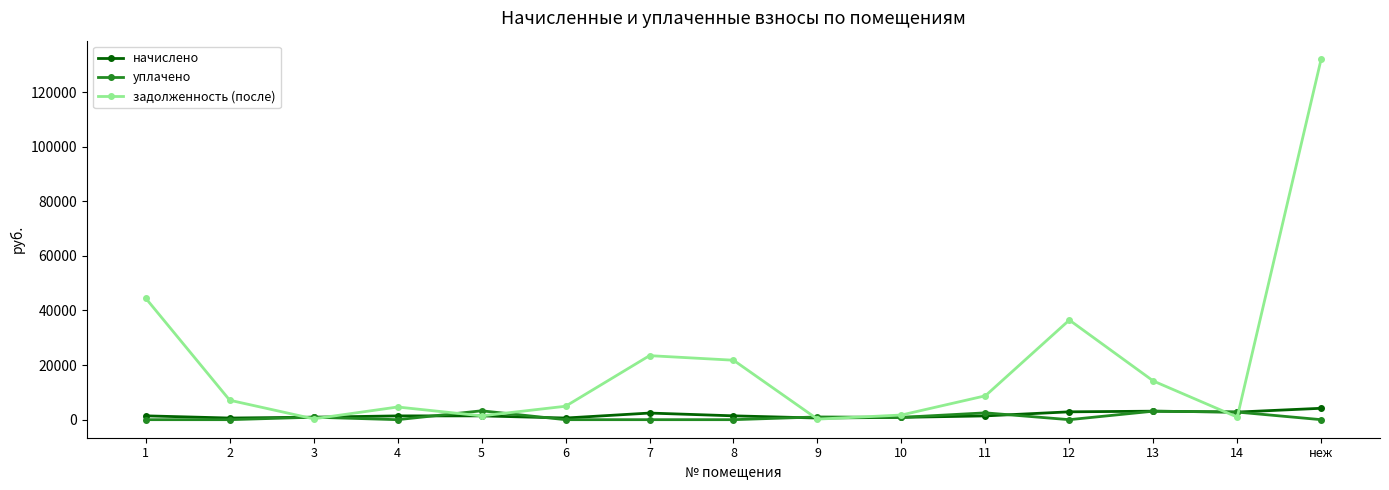

At which category does задолженность (после) reach its first local valley?

3